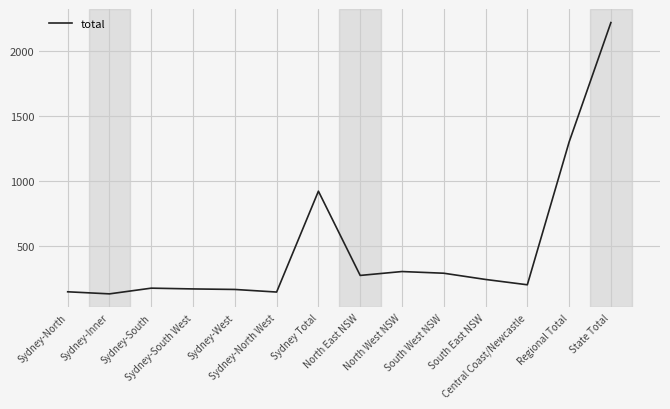

The value at North West NSW is 77. True or false?

False